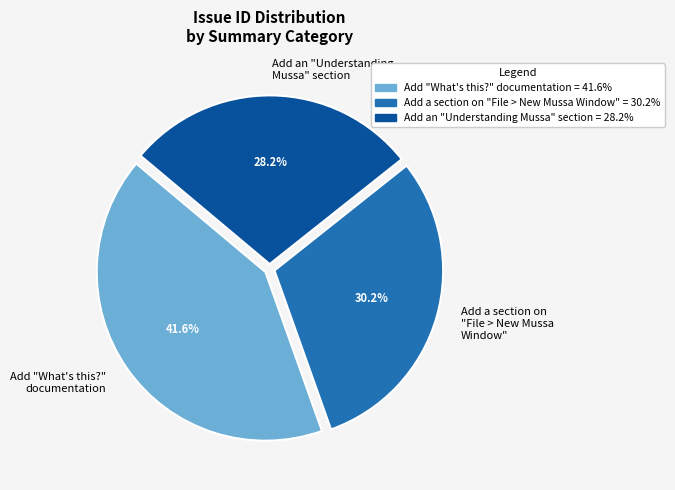

Which category has the smallest portion of the pie?

Add an "Understanding Mussa" section